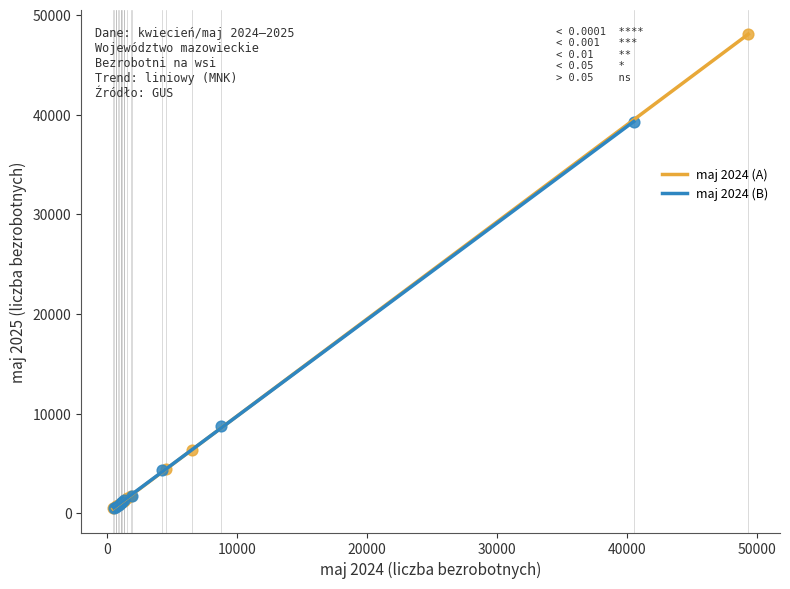

Which series reaches the maximum Y coordinate?

maj 2024 (A)